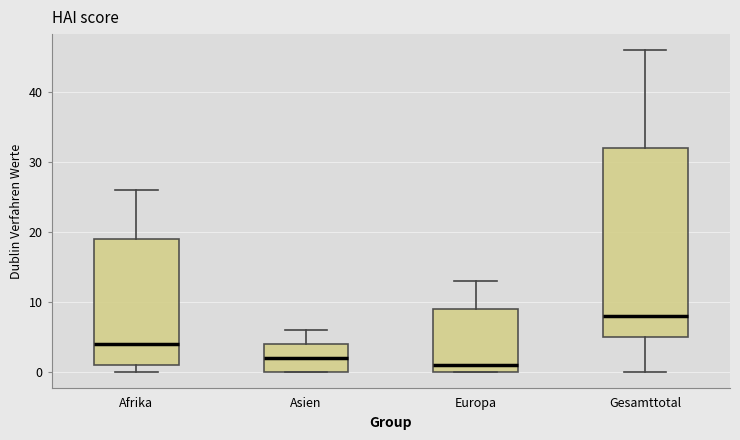

Where does the lower whisker of the box for Gesamttotal end on the y-axis? The values are not printed on the chart, so give them approximately, as read against the axis.

0